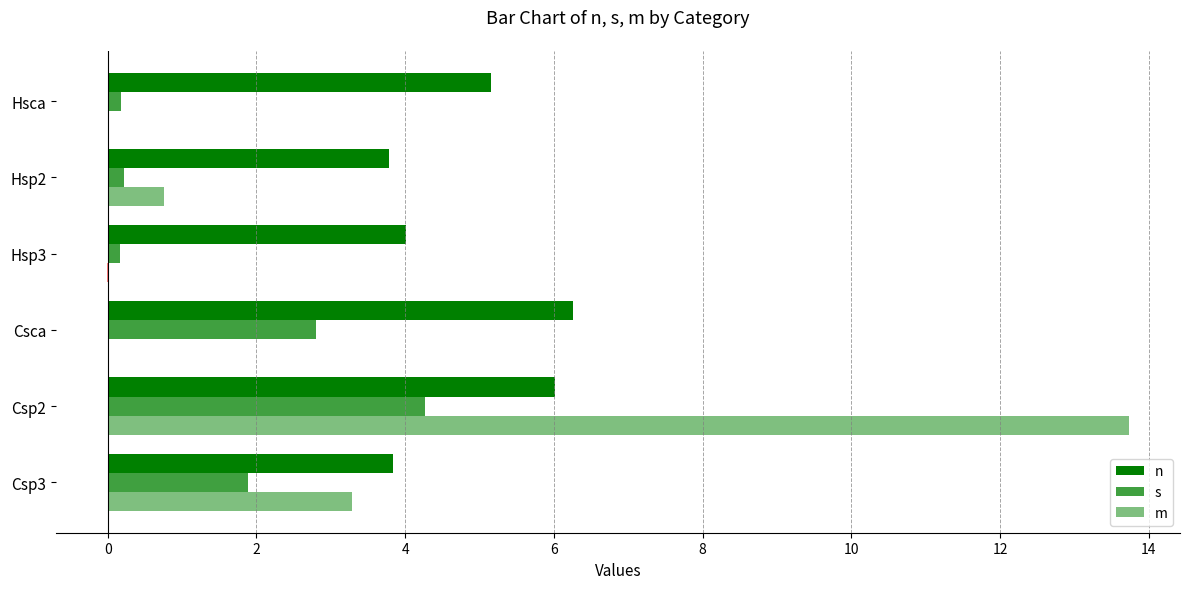

What is the difference between the maximum and second lowest values in the s series?

4.1